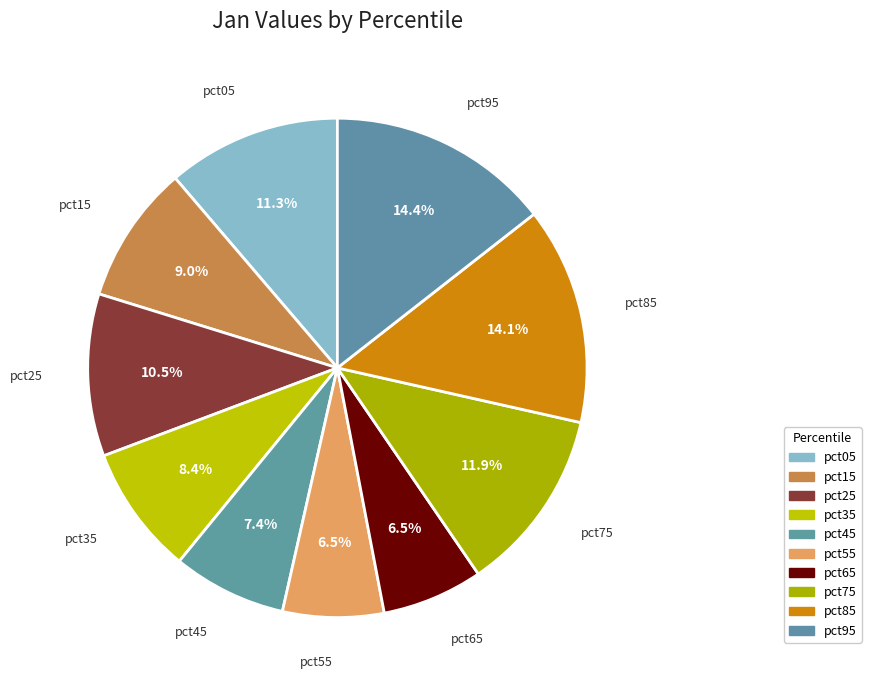

To the nearest percent, what is the combined percentage of pct85 and pct15?

23%